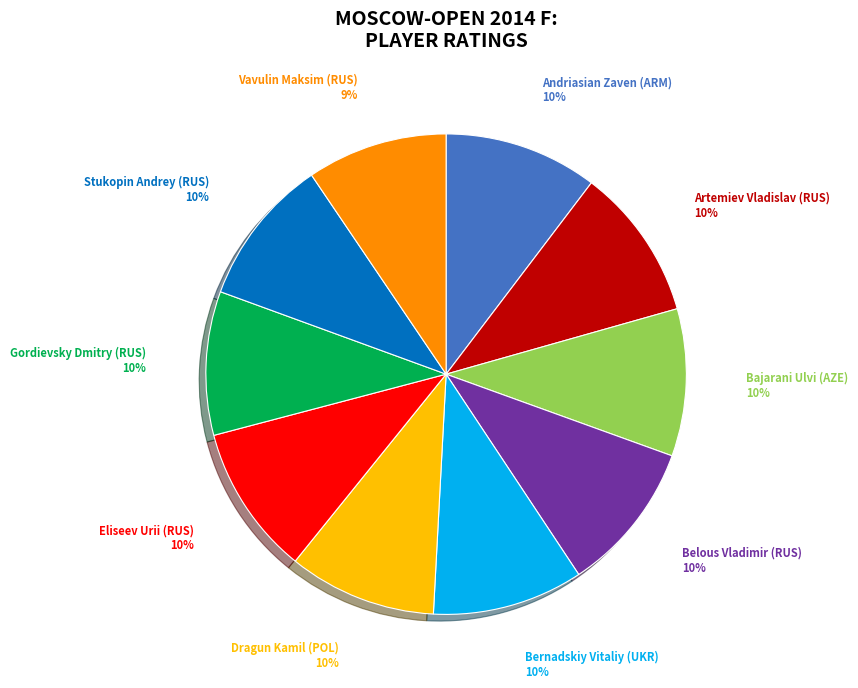

True or false: Dragun Kamil (POL) accounts for 18% of the total.

False